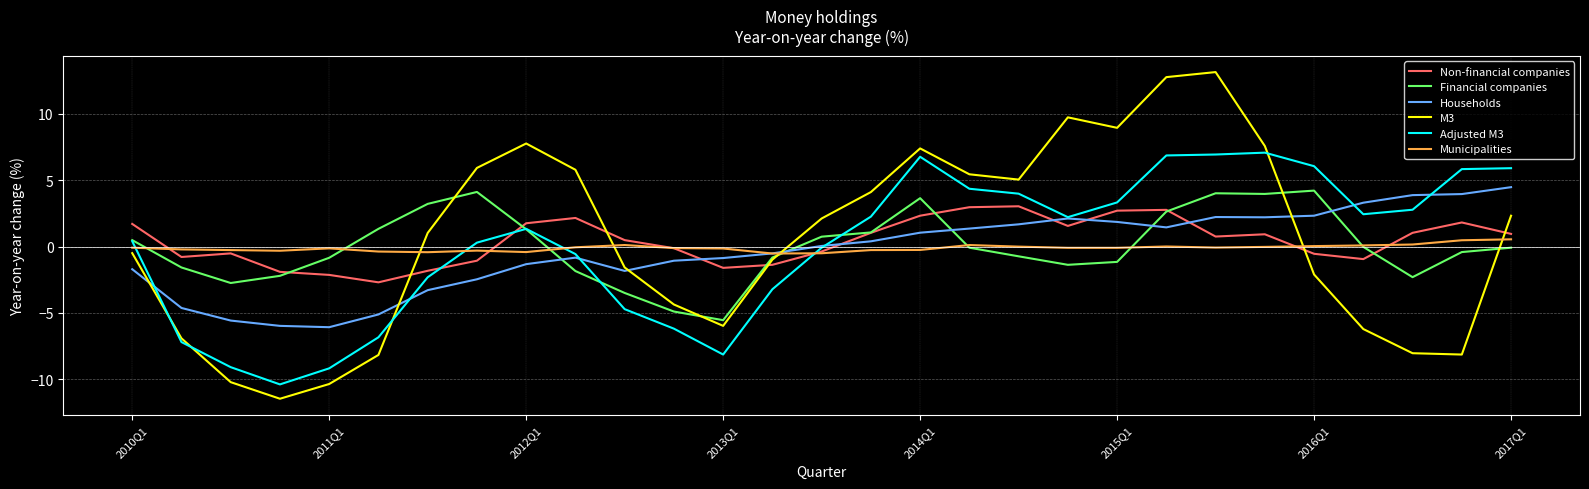

Which series has the widest spread of values?

M3